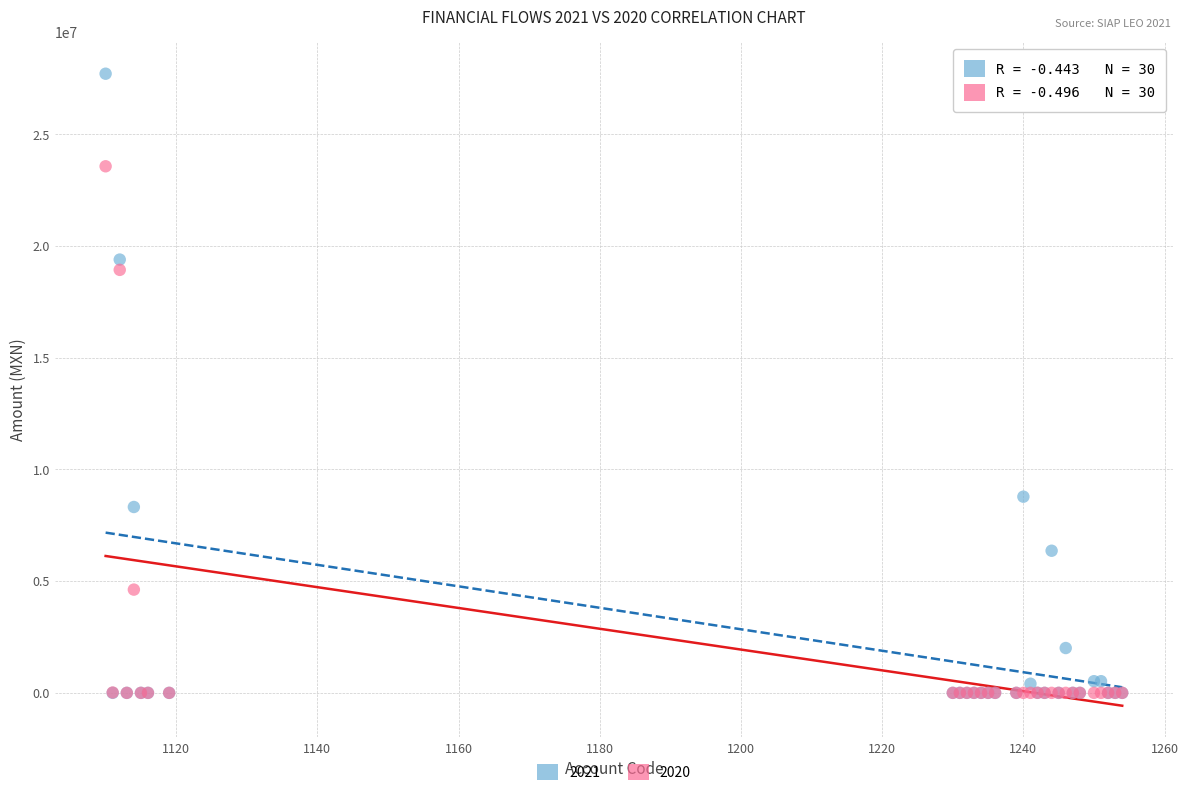

What are all the series names shown in the legend?

2021, 2020